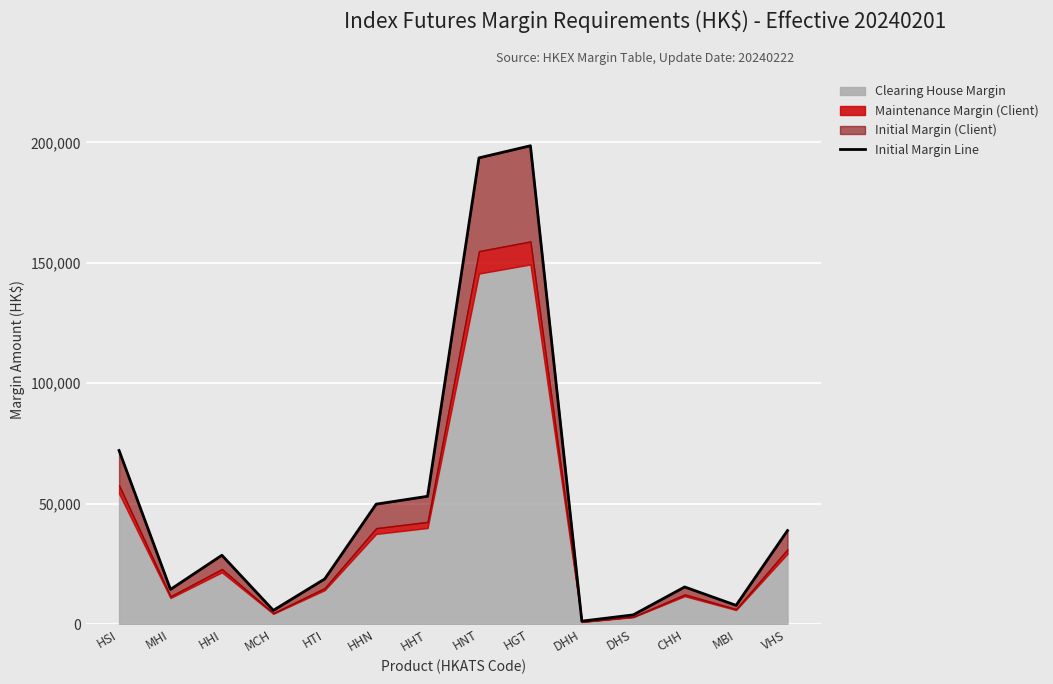

What is the minimum value shown in the chart?

1242